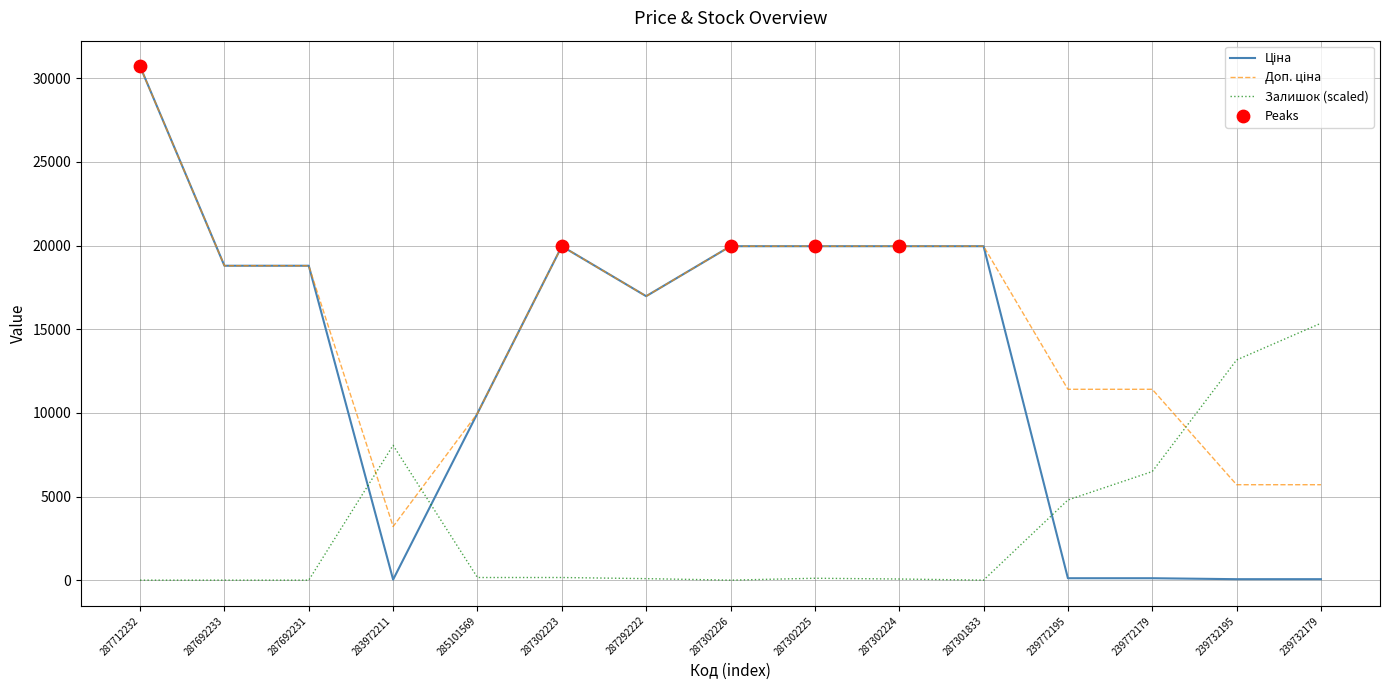

At which category does the chart reach its peak across all series?

287712232